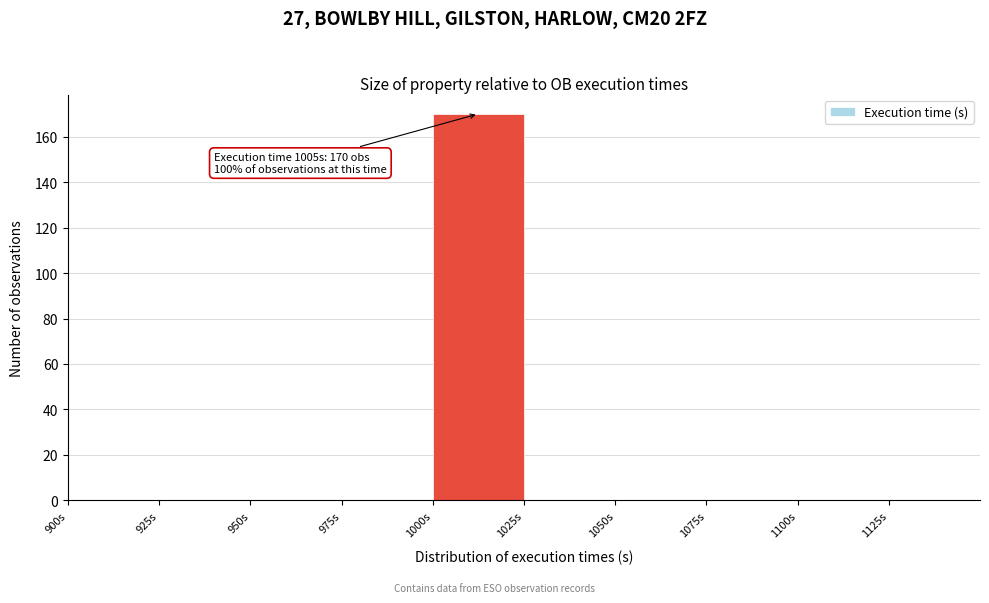

Over which range of the x-axis is the bar tallest?

1000 to 1025